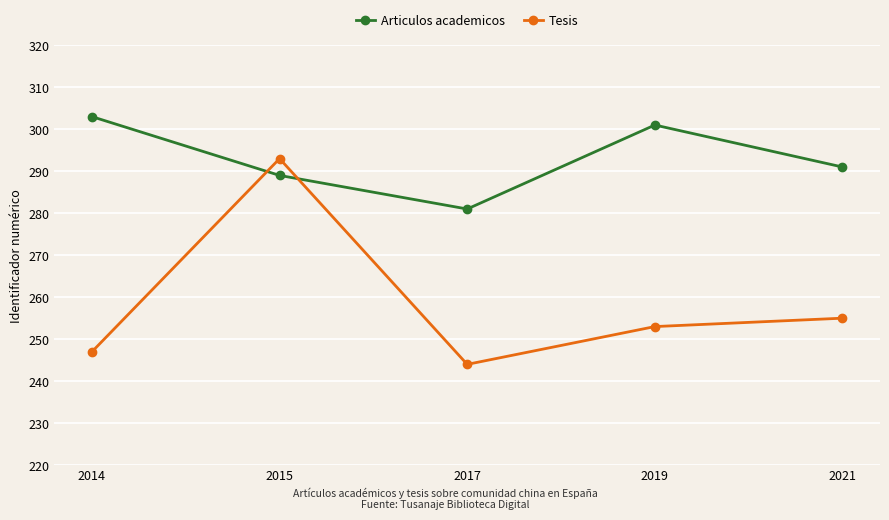

Is the value of Articulos academicos at 2017 greater than the value of Tesis at 2017?

Yes